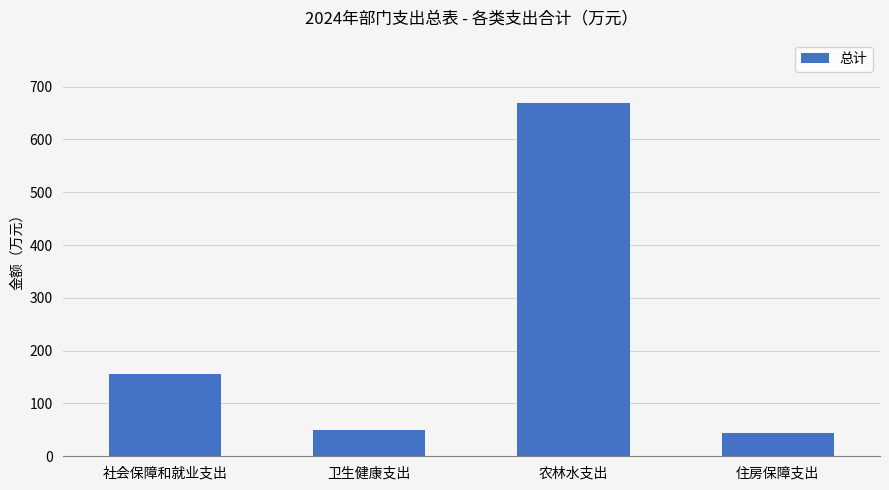

Which category has the highest value across all series?

农林水支出